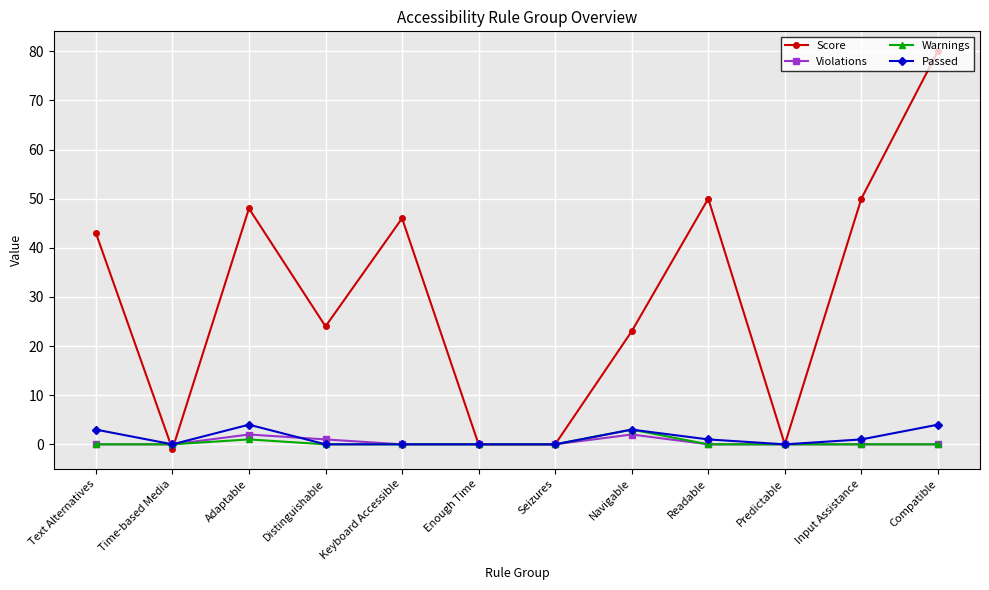

True or false: Violations and Passed intersect in this chart.

True